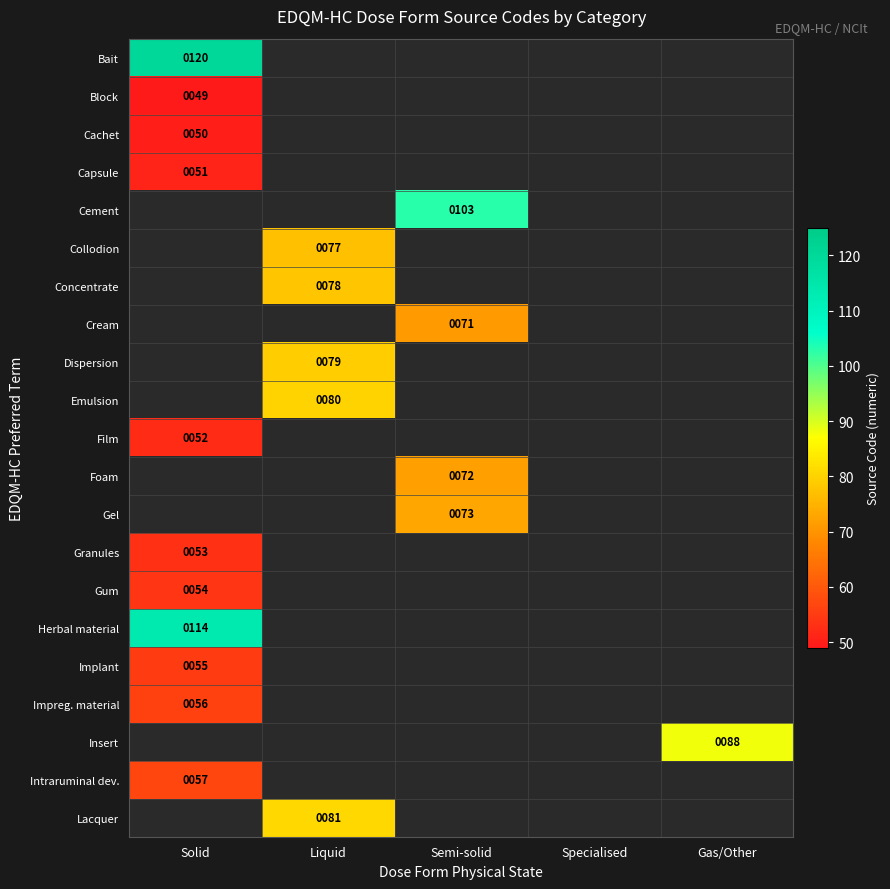

The value of Implant at Solid is 82. True or false?

False